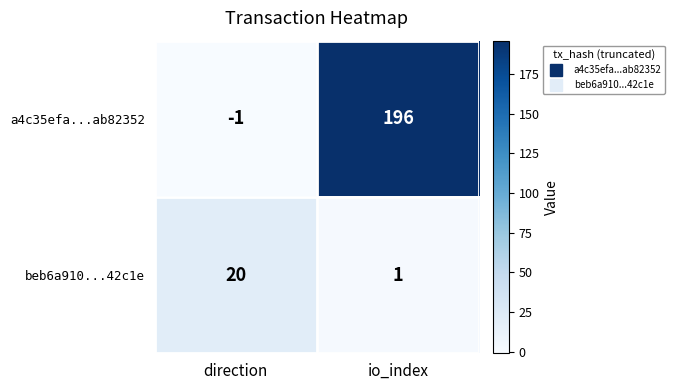

What is the sum of the a4c35efa...ab82352 values at direction and io_index?

195